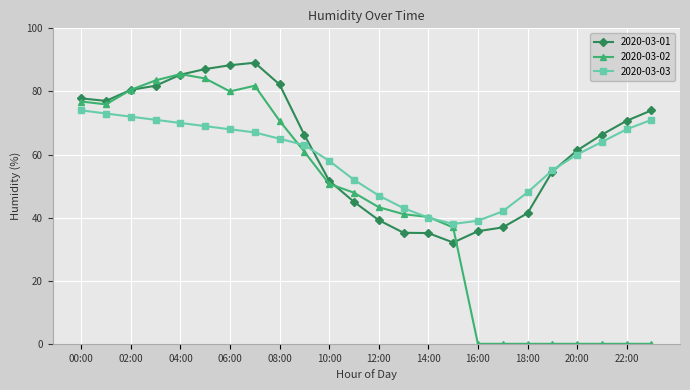

True or false: 2020-03-01 has more than 0 points higher than both neighbors.

True